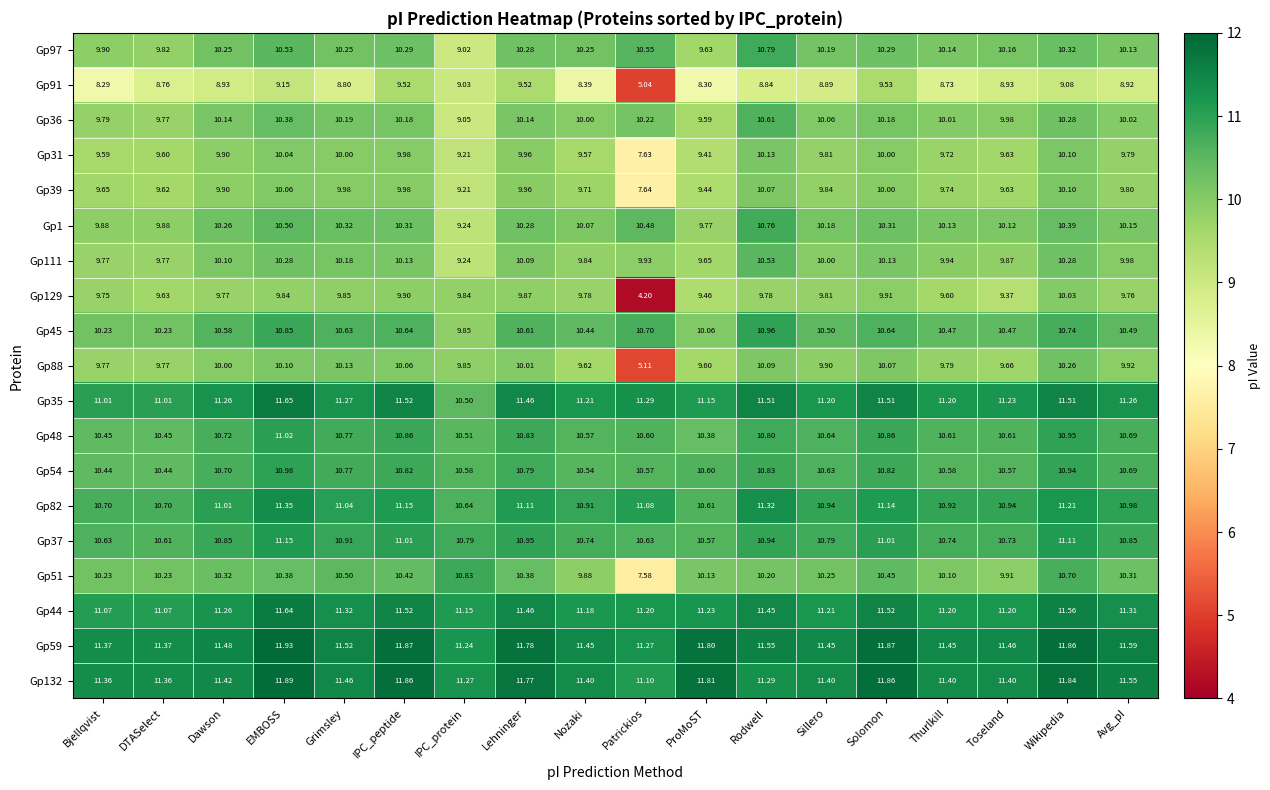

Which label corresponds to the largest value in the chart?

EMBOSS